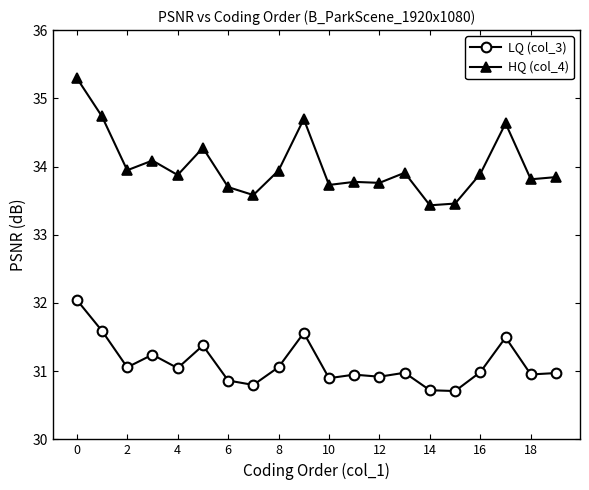

How many series are shown in this chart?

2